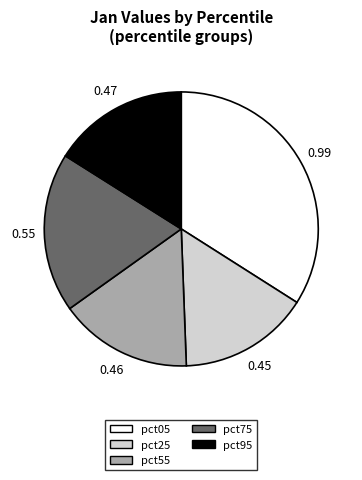

Which has a higher value, pct05 or pct95?

pct05